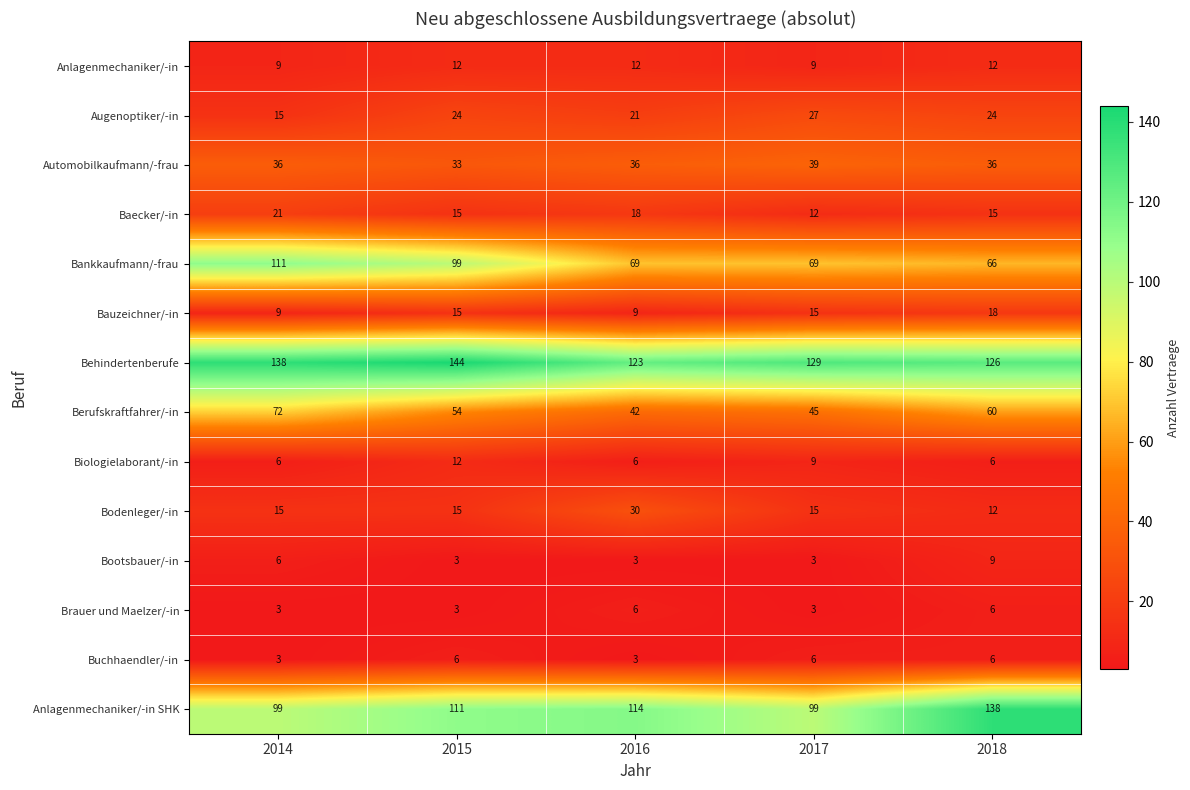

Is it true that Automobilkaufmann/-frau equals 36 at 2016?

True